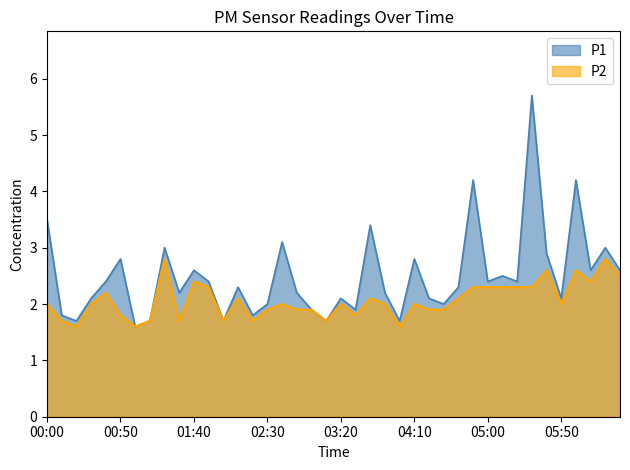

Which series has the largest total across all categories?

P1